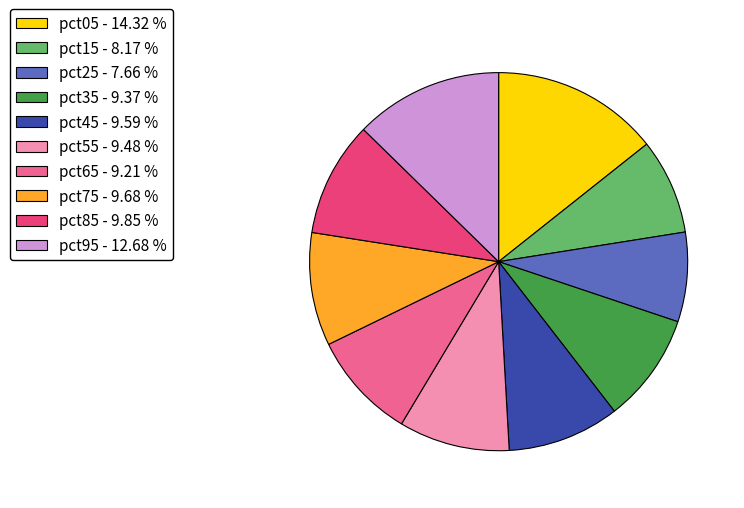

Combined, do pct85 and pct55 account for over 50%?

No